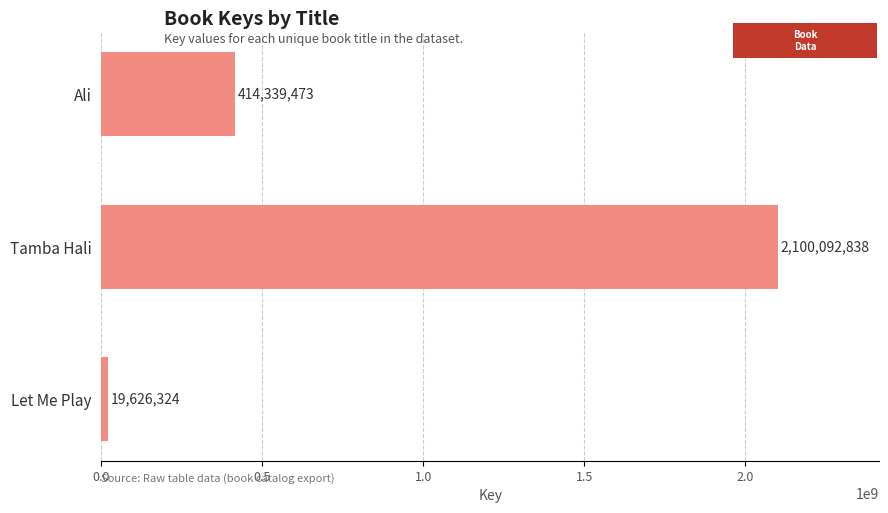

The value at Ali is 215474772. True or false?

False